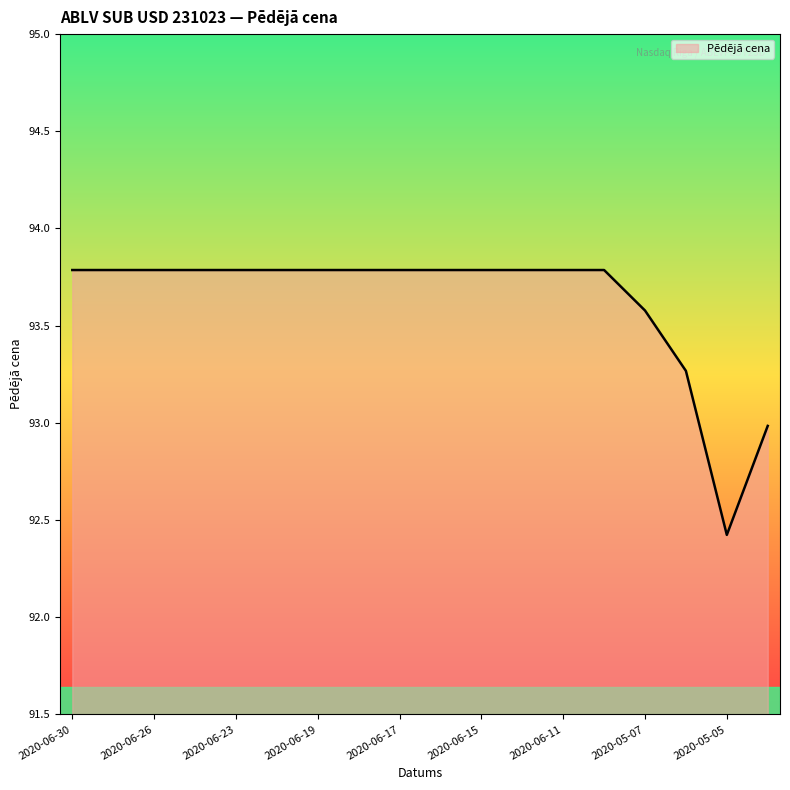

What is the minimum value shown in the chart?

92.4